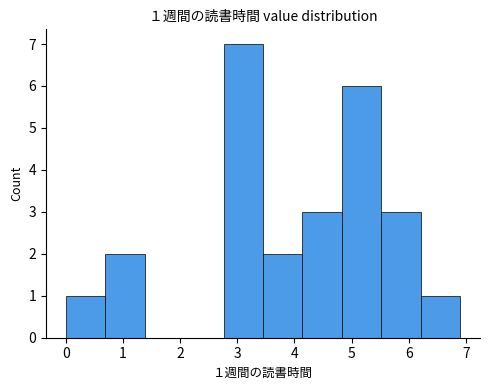

Over which range of the x-axis is the bar tallest?

2.76 to 3.45